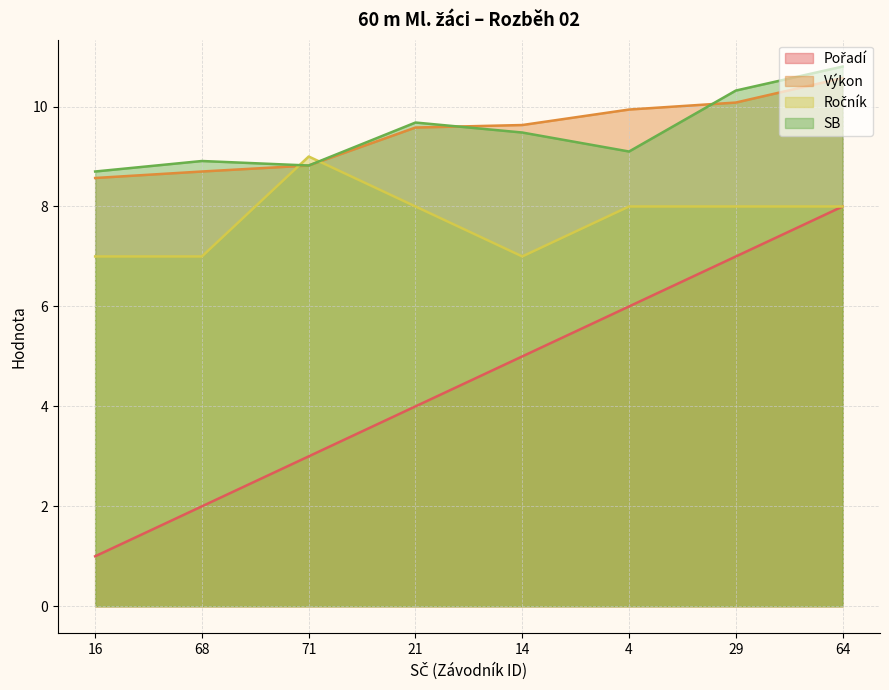

What is the difference between the Ročník values at 64 and 71?

1.0